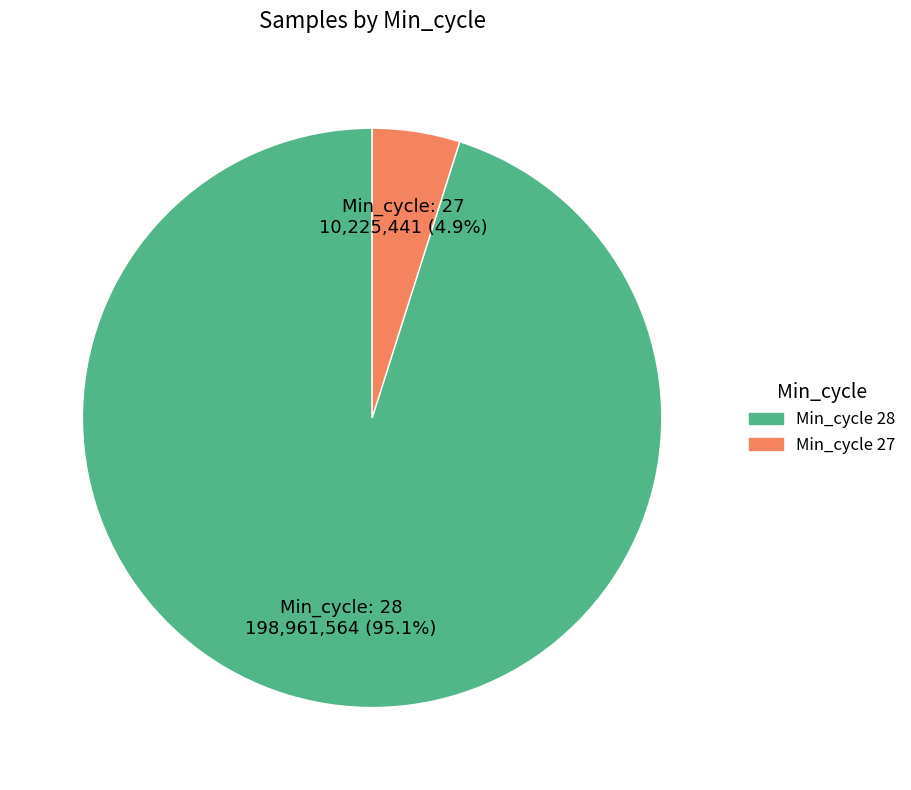

Is there a majority slice in this chart?

Yes